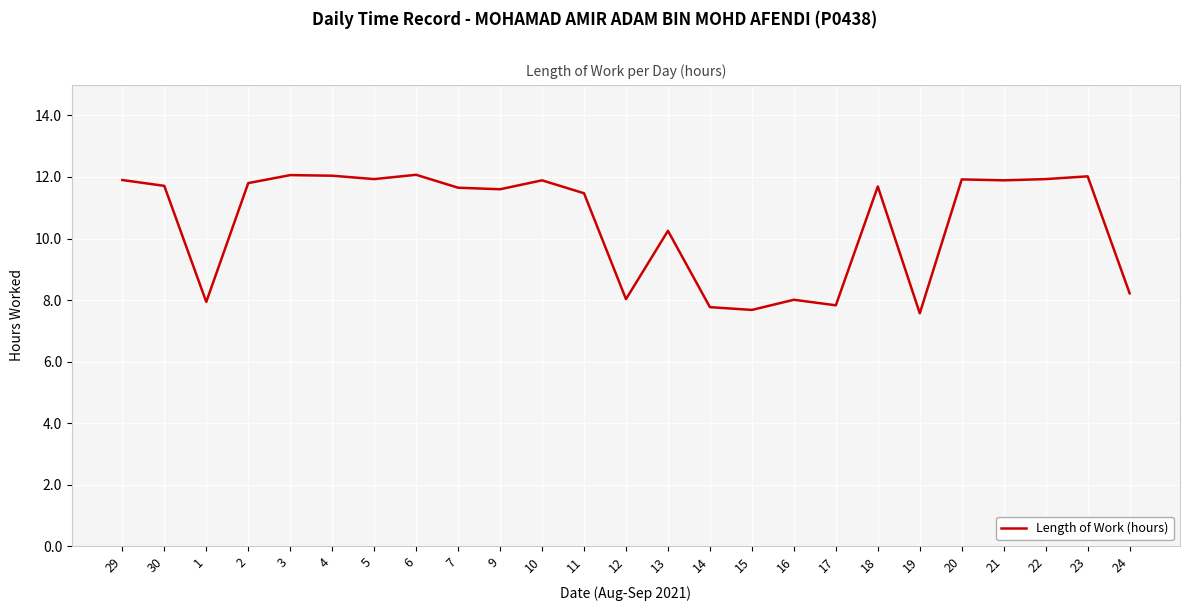

What is the change in value from 19 to 21?

+4.3